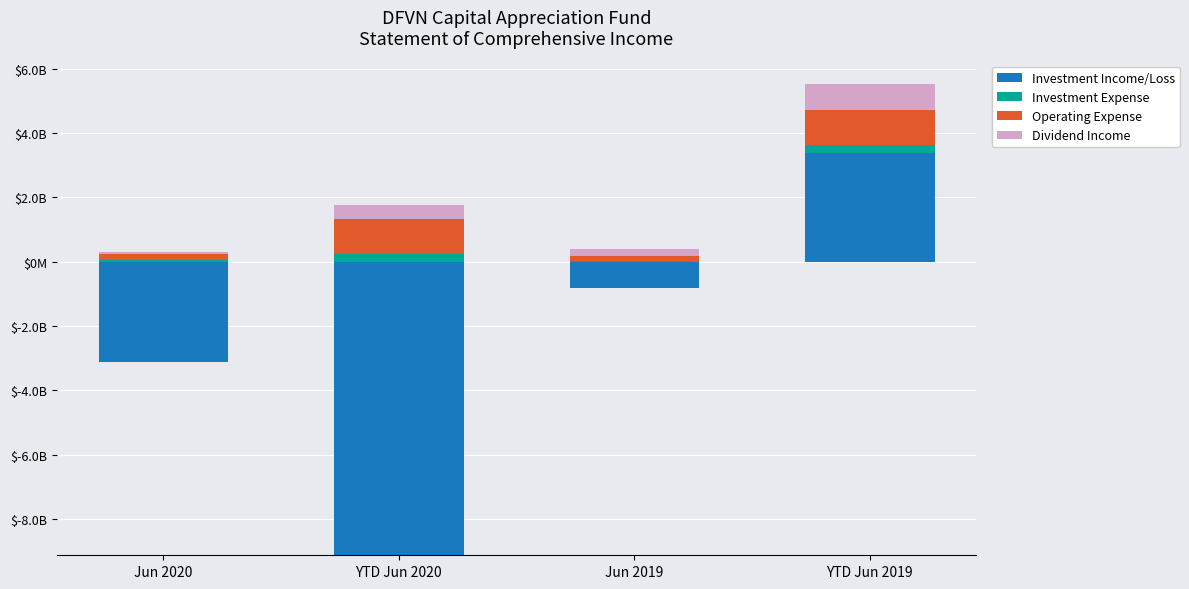

What is the label of the 2nd bar from the right?

Jun 2019